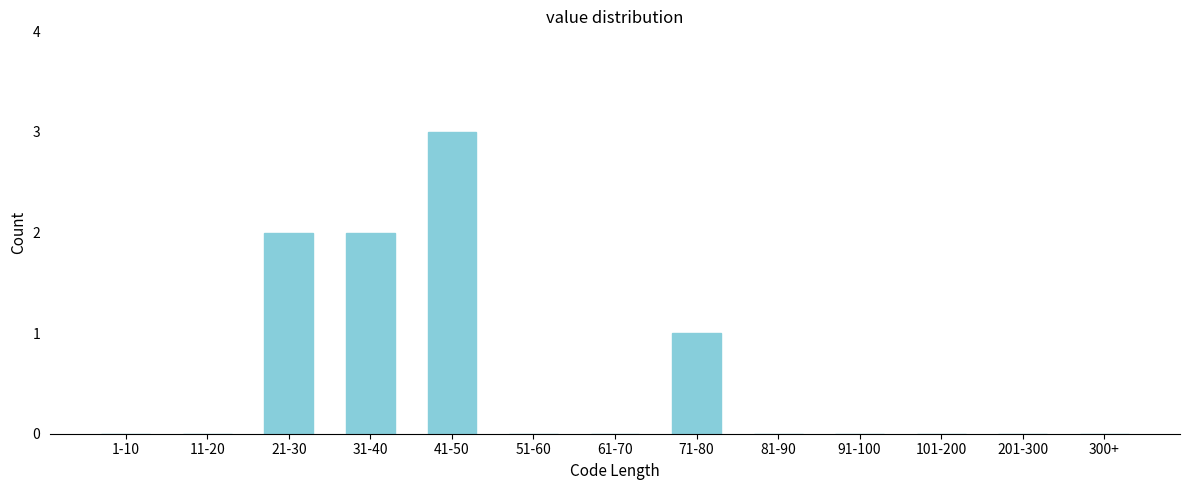

Reading left to right, list all the values displayed in this chart.

1-10=0	11-20=0	21-30=2	31-40=2	41-50=3	51-60=0	61-70=0	71-80=1	81-90=0	91-100=0	101-200=0	201-300=0	300+=0